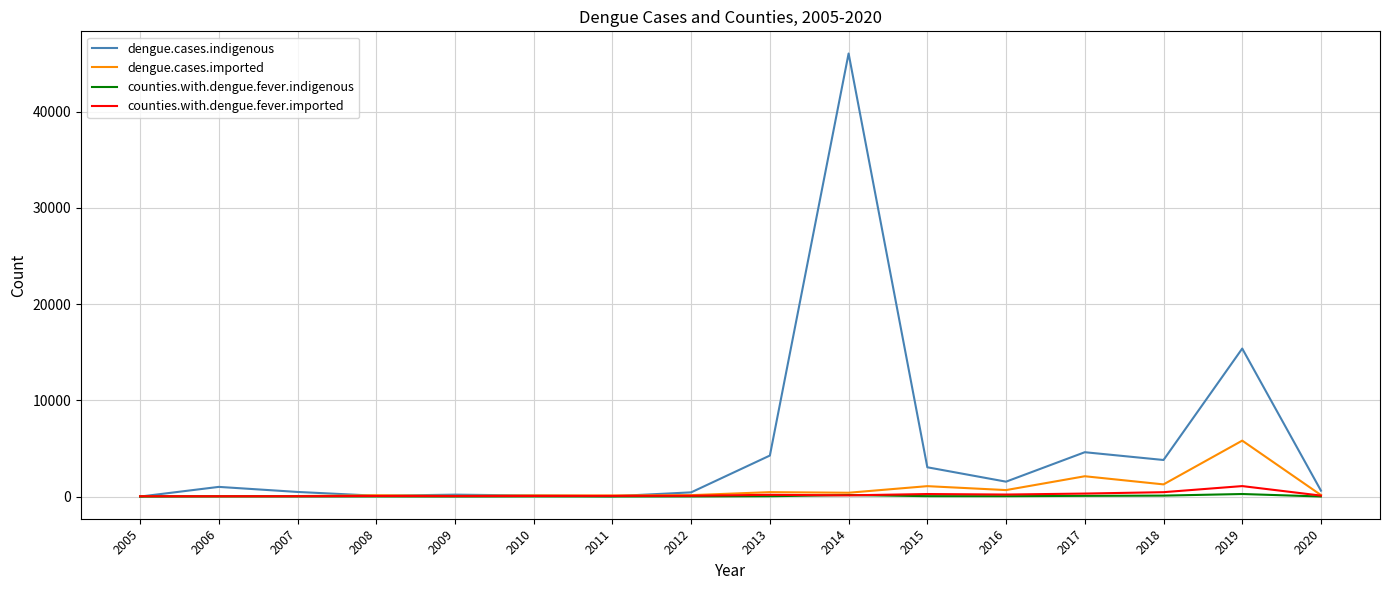

What is the highest value of the counties.with.dengue.fever.imported series?

1090